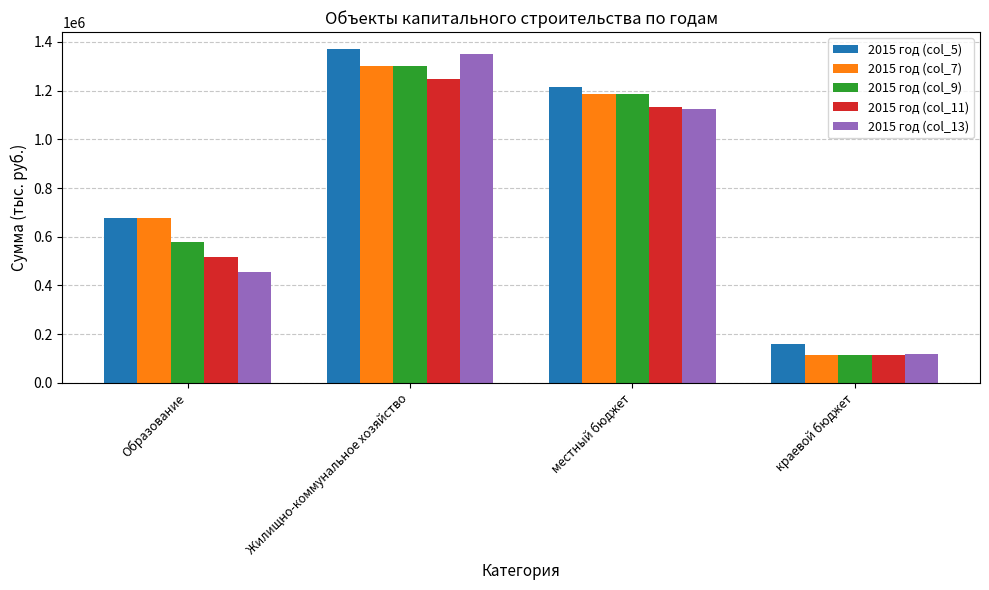

What is the average value of the 2015 год (col_5) series?

855189.0